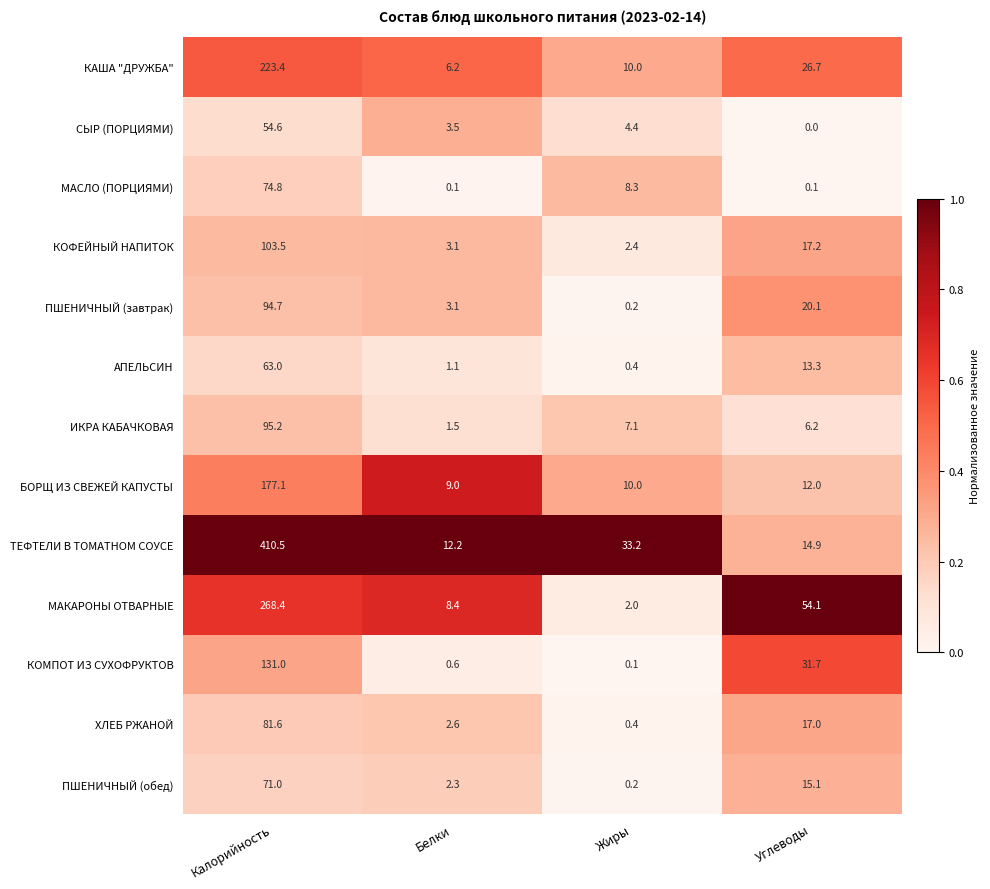

At which label does АПЕЛЬСИН first exceed 13?

Калорийность